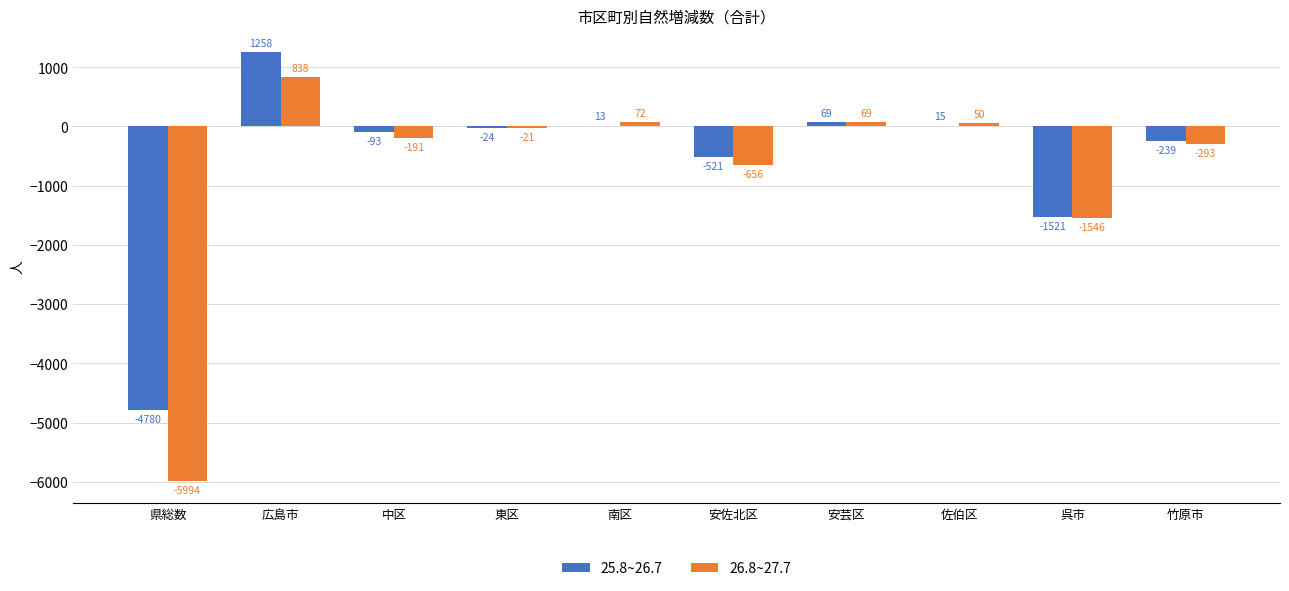

Between 県総数 and 中区, which series saw the biggest shift?

26.8~27.7